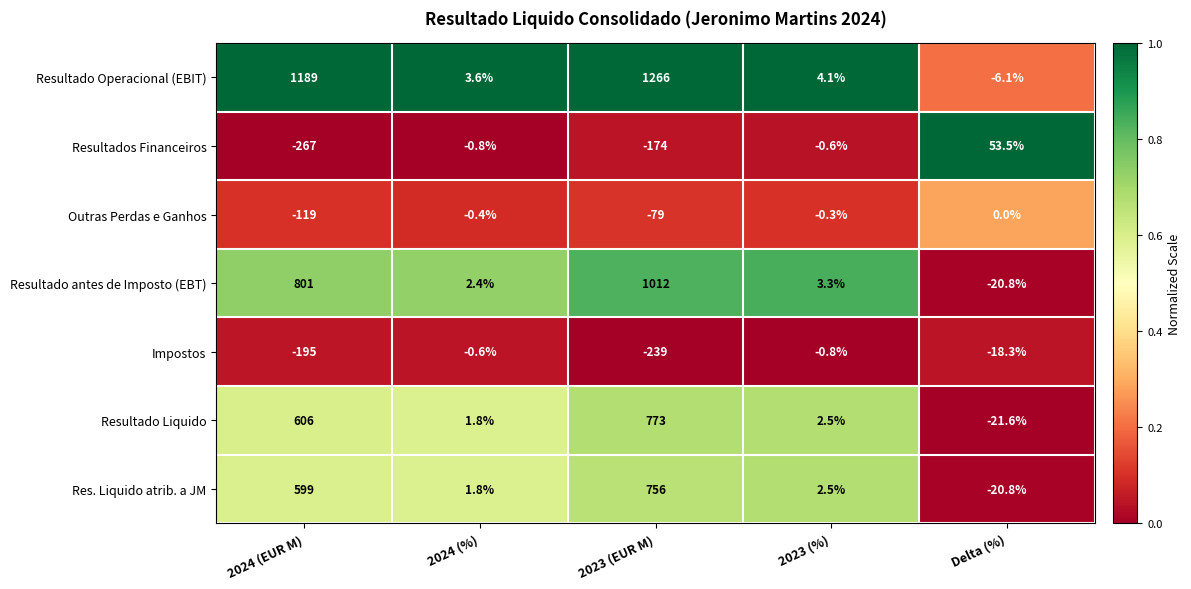

What is the difference between the Outras Perdas e Ganhos values at 2023 (EUR M) and Delta (%)?

79.0